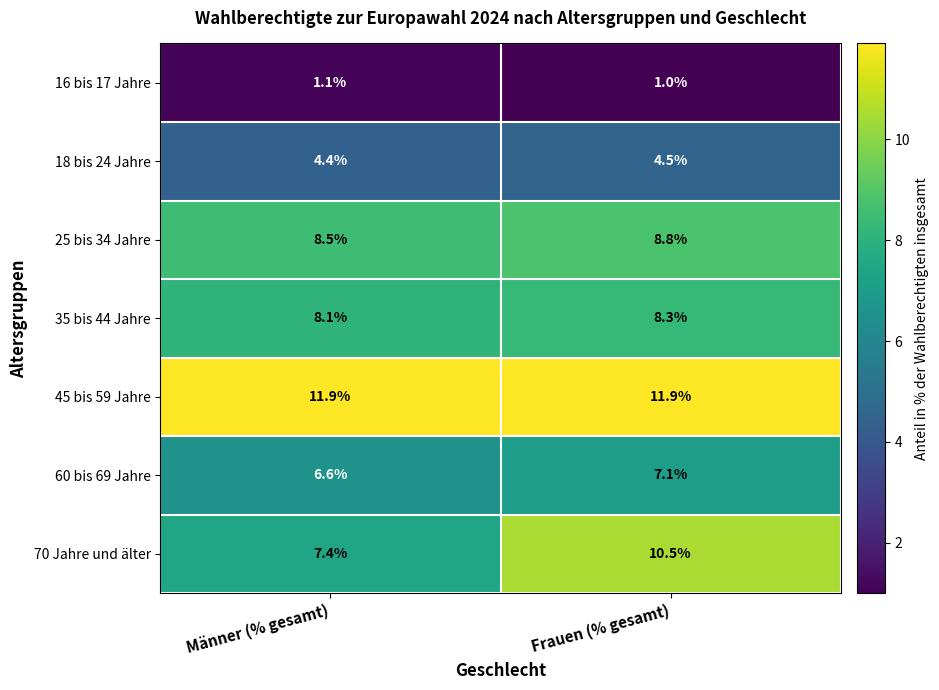

Which category has the lowest value in the 18 bis 24 Jahre series?

Männer (% gesamt)